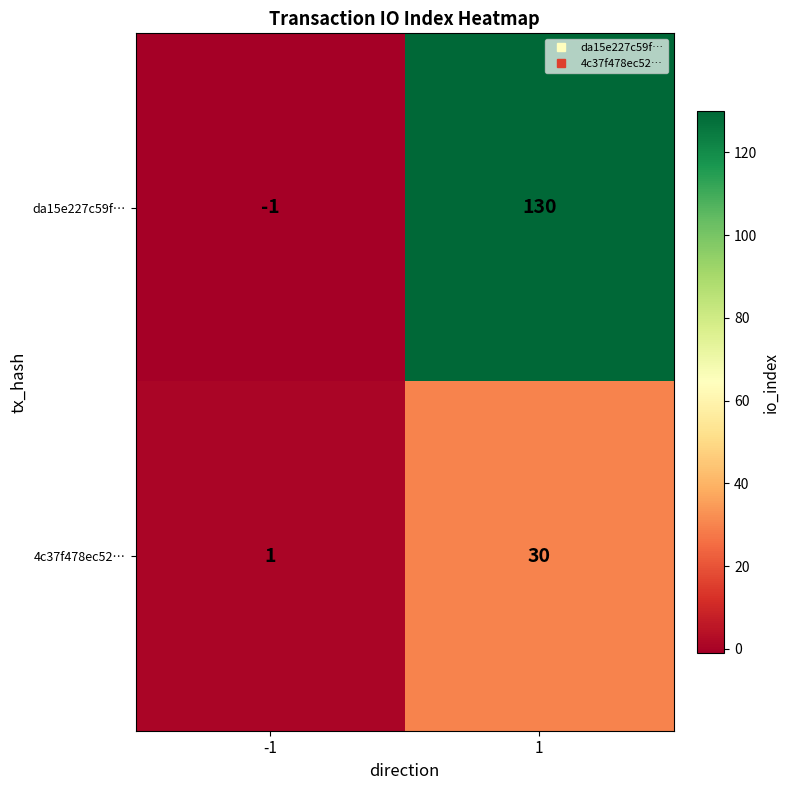

At how many categories does at least one series exceed 129?

1